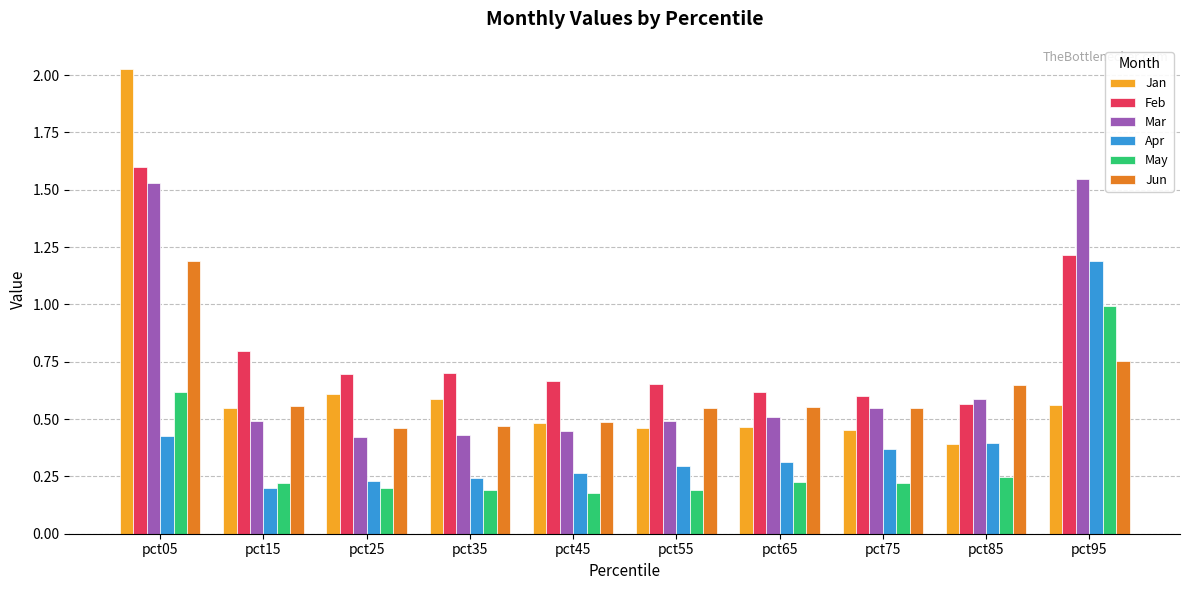

True or false: Apr has a value of 0.1 at pct15.

False